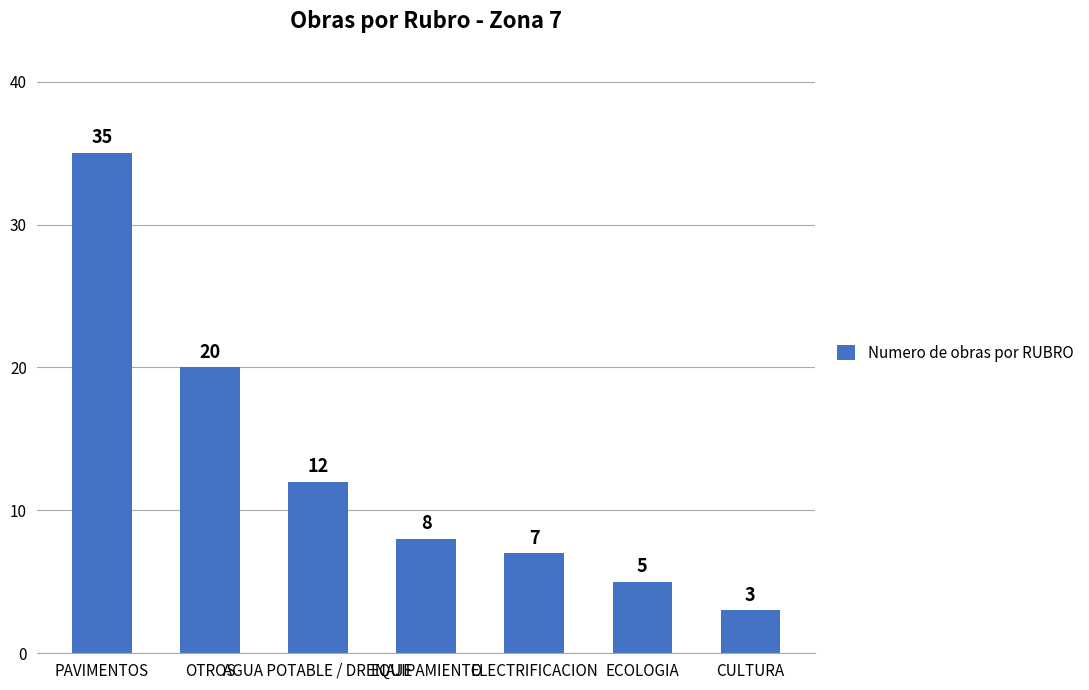

How many bars are there in total?

7